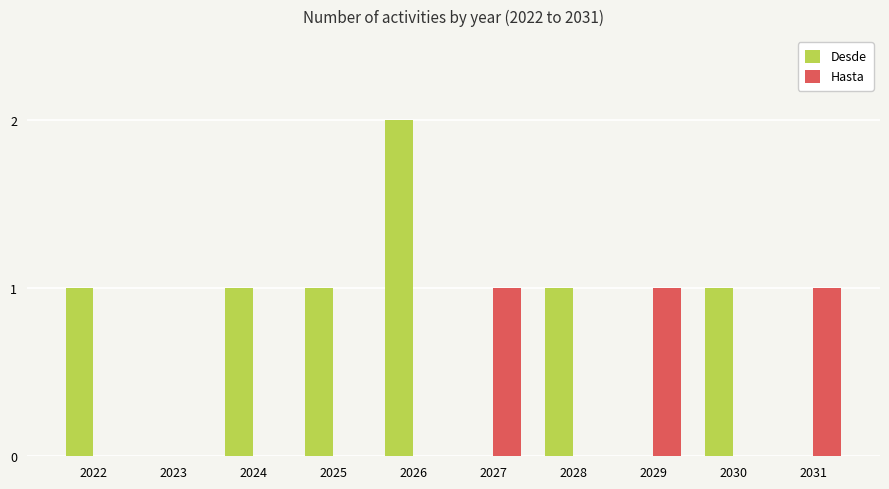

How many series are shown in this chart?

2